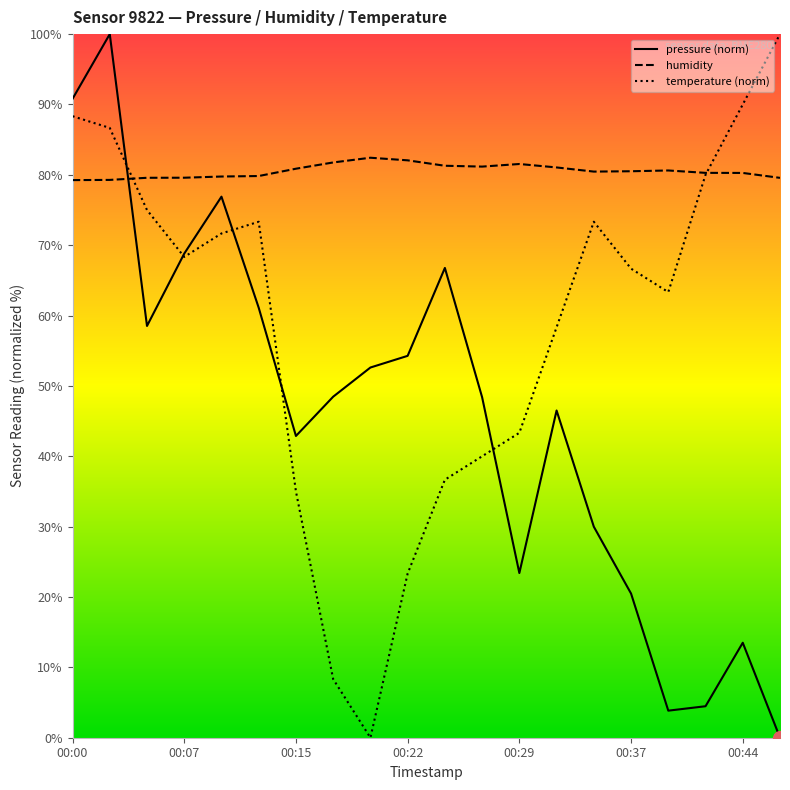

Which series changed the most between 00:10 and 00:47?

pressure